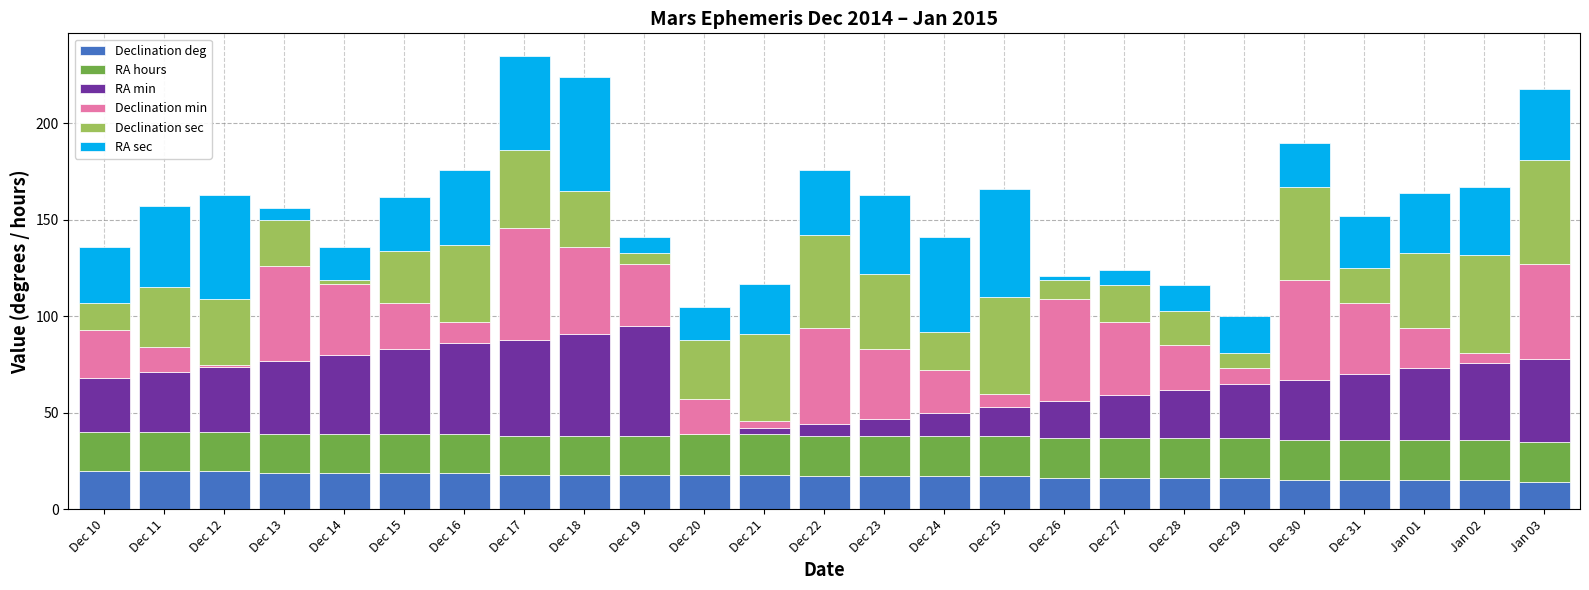

What is the sum of all Declination deg values?

432